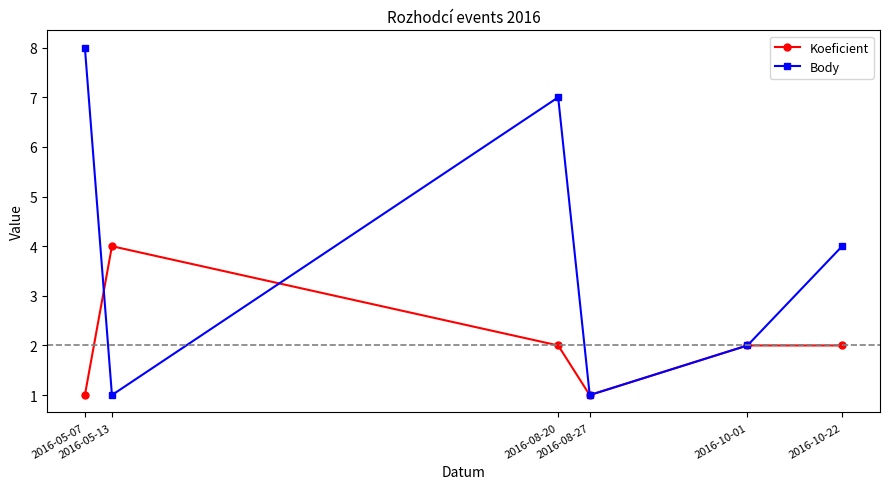

Does the chart display data point markers on the line(s)?

Yes